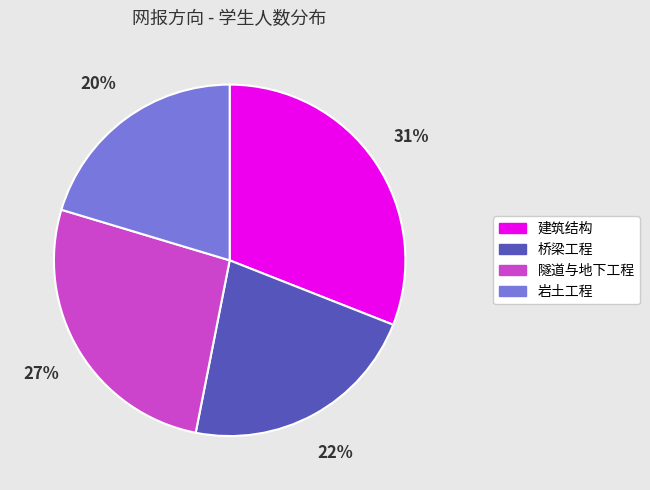

Count the number of slices in the pie.

4